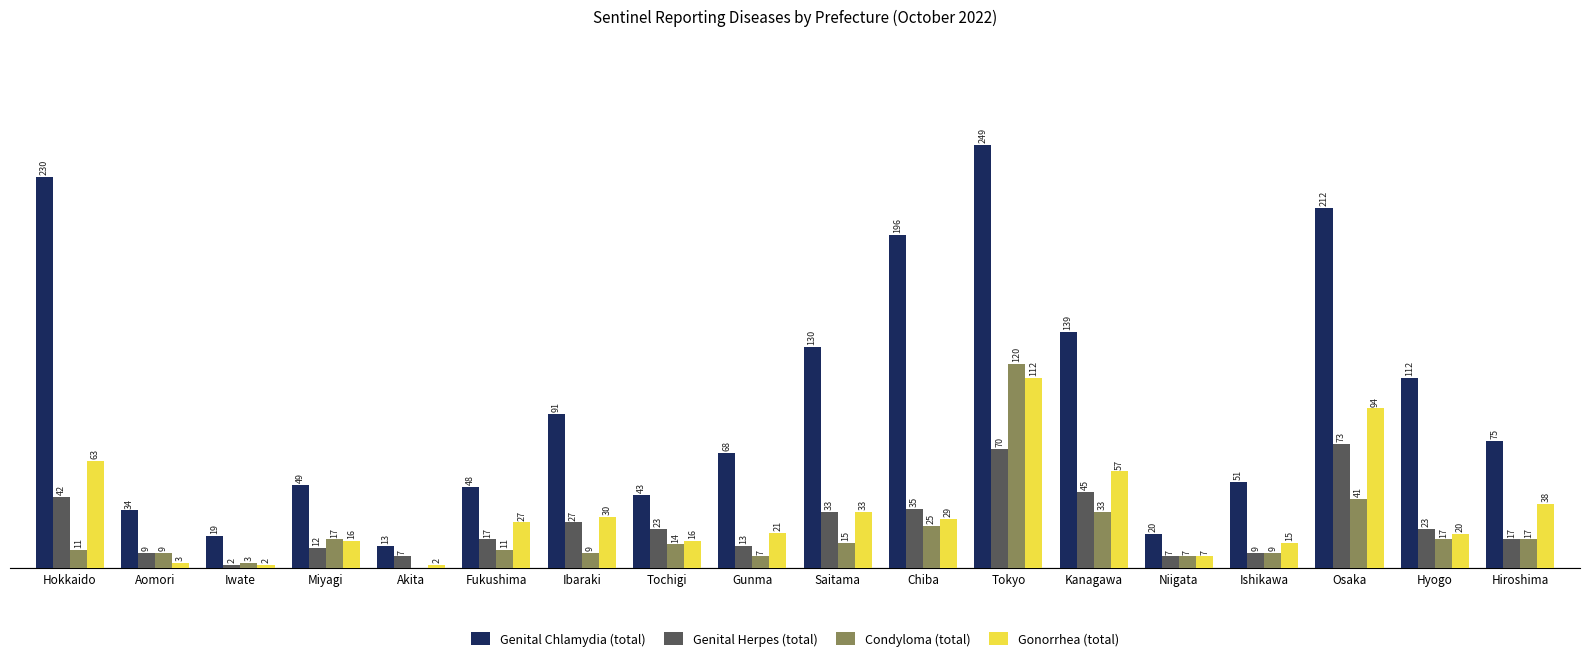

Is the value of Genital Herpes (total) at Hokkaido greater than the value of Condyloma (total) at Saitama?

Yes